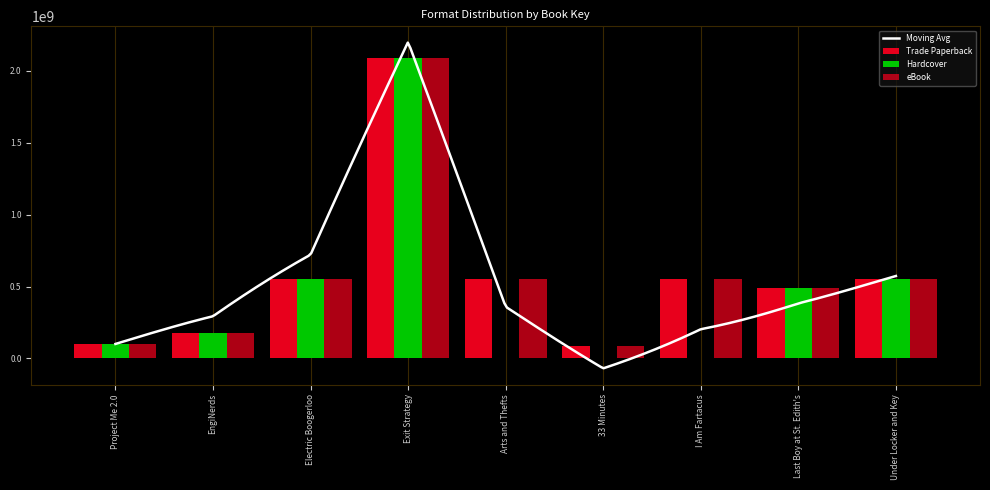

Which series changed the most between Exit Strategy and I Am Fartacus?

Hardcover